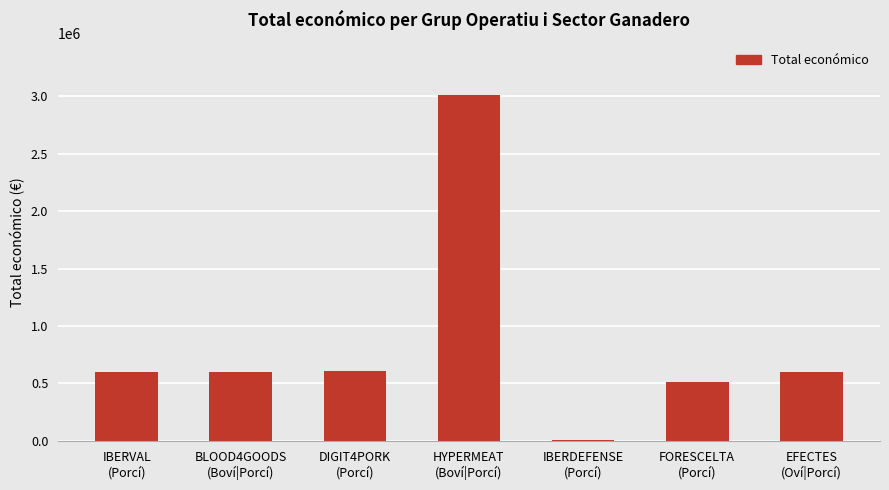

What is the sum of all values?

5942584